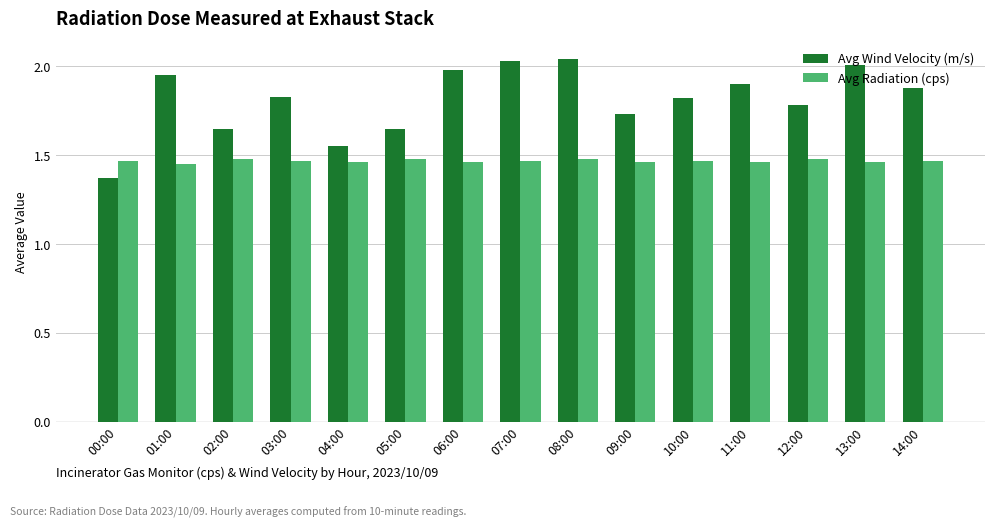

The Avg Wind Velocity (m/s) series shows 2.4 at 00:00. True or false?

False